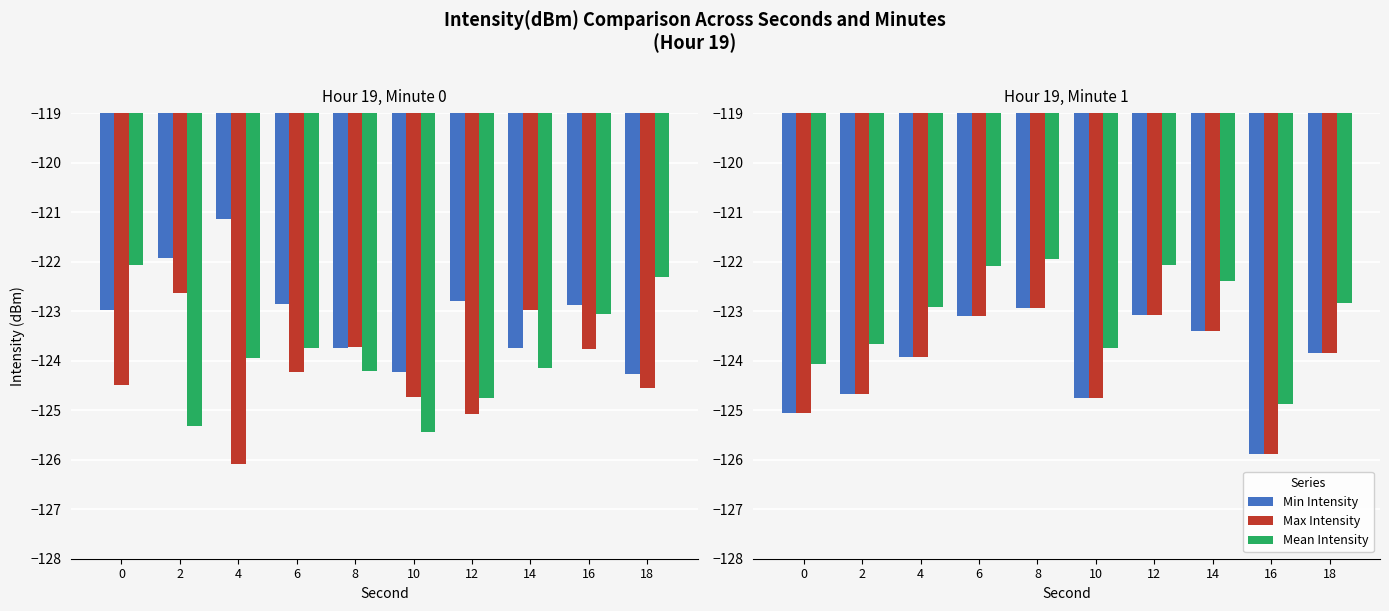

Where does the Mean Intensity series first go above -122?

8